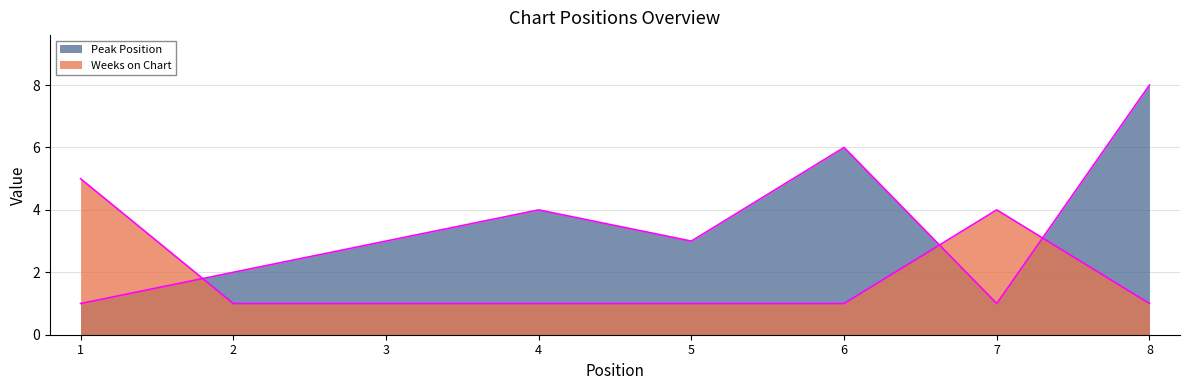

At which category is the sum across all series the highest?

8